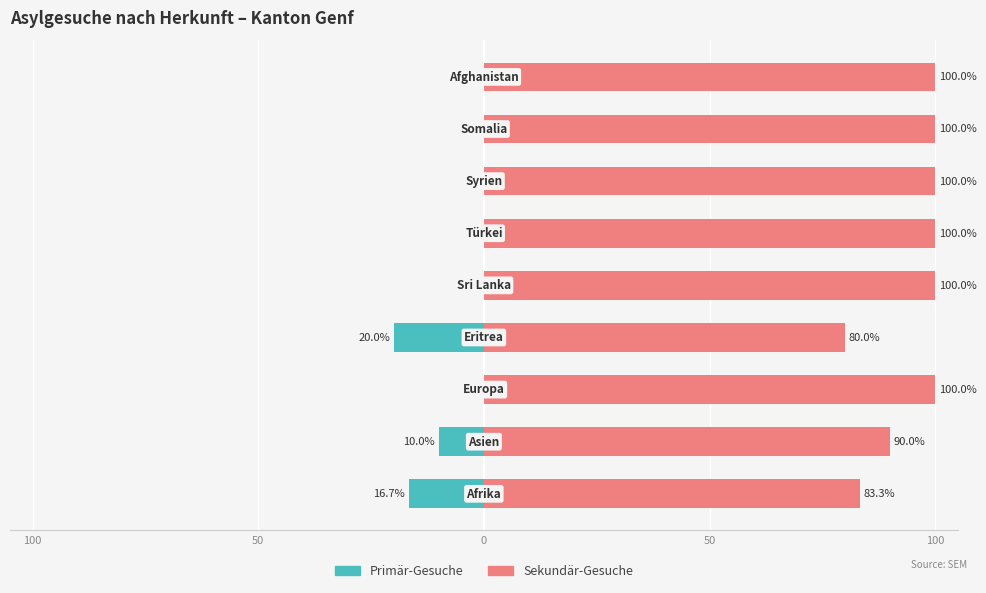

The value of Sekundär-Gesuche at 50 is 90.0. True or false?

True